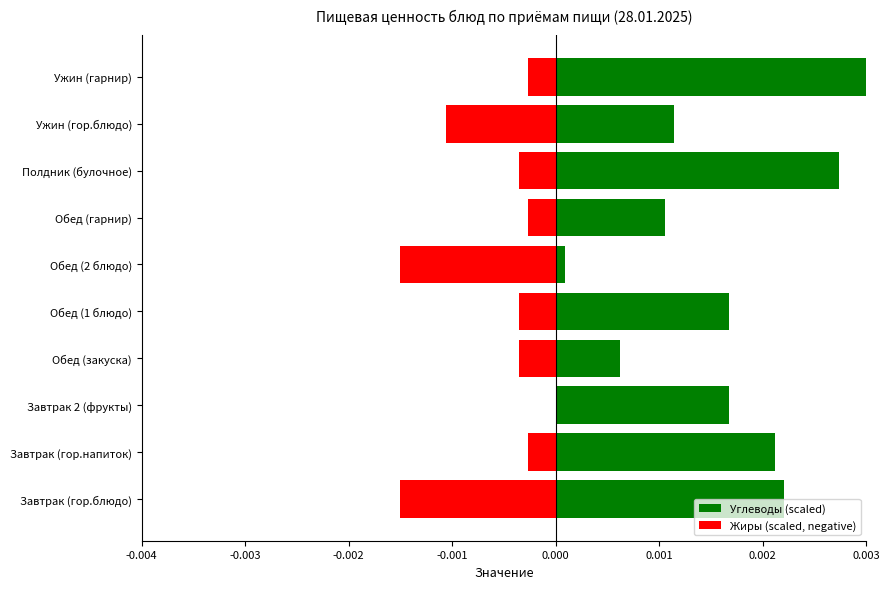

How many groups of bars are there?

10